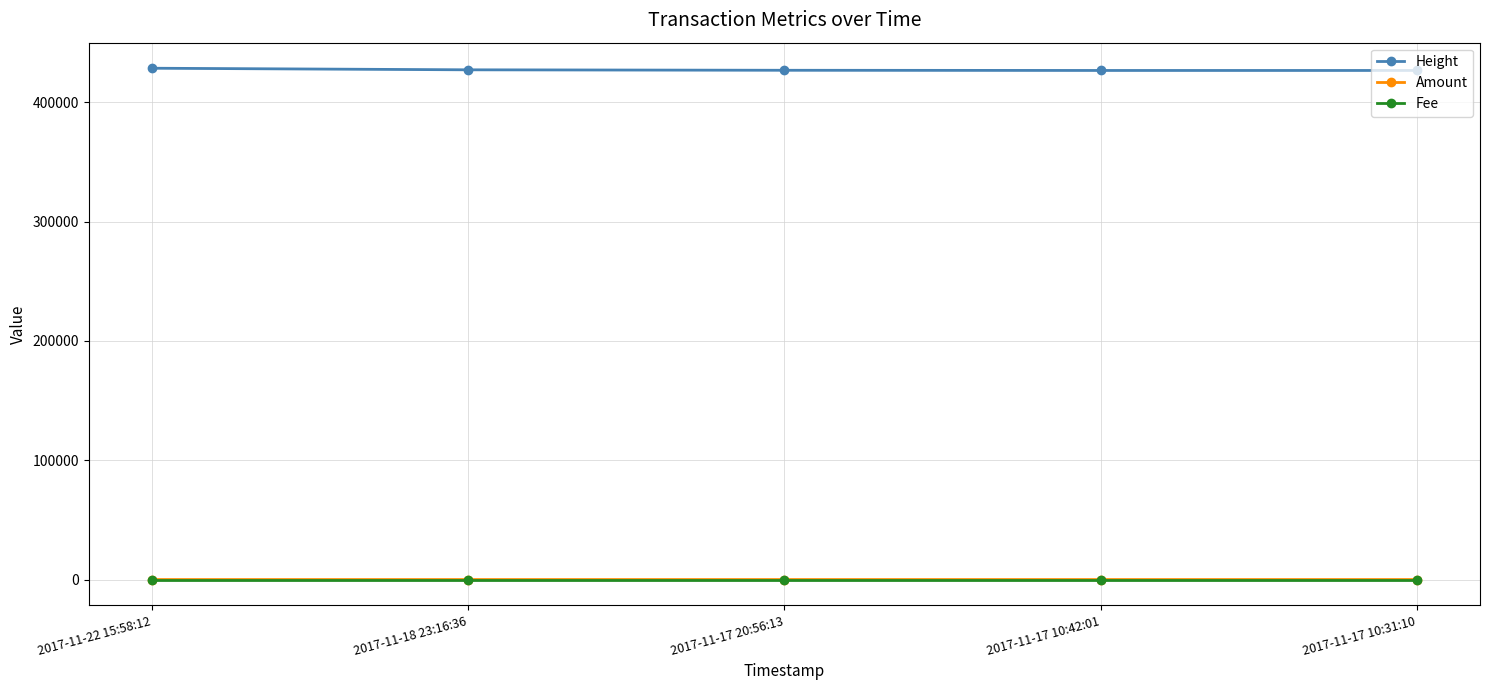

How many series are shown in this chart?

3